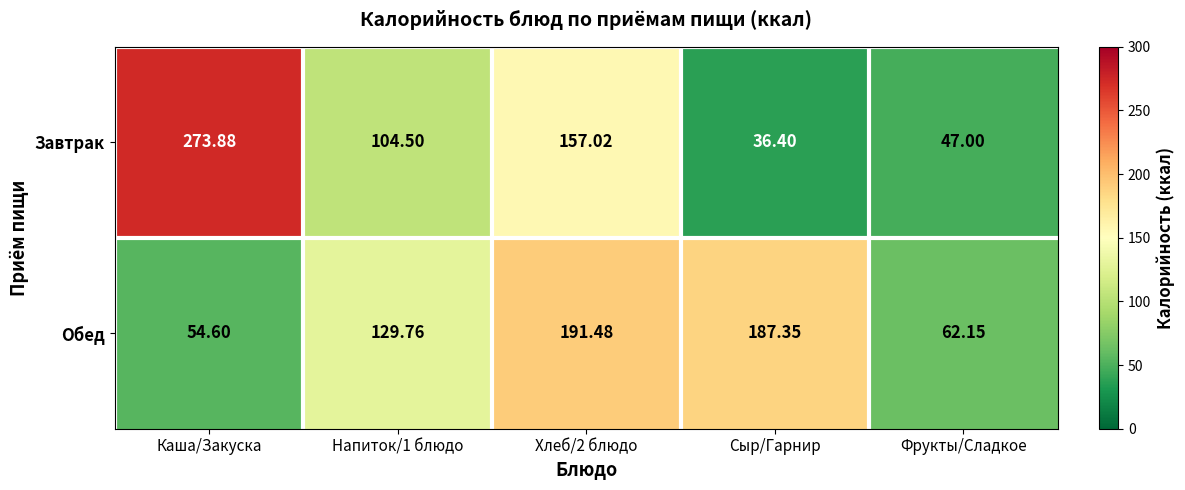

Rank the series by their maximum value, from highest to lowest.

Завтрак, Обед